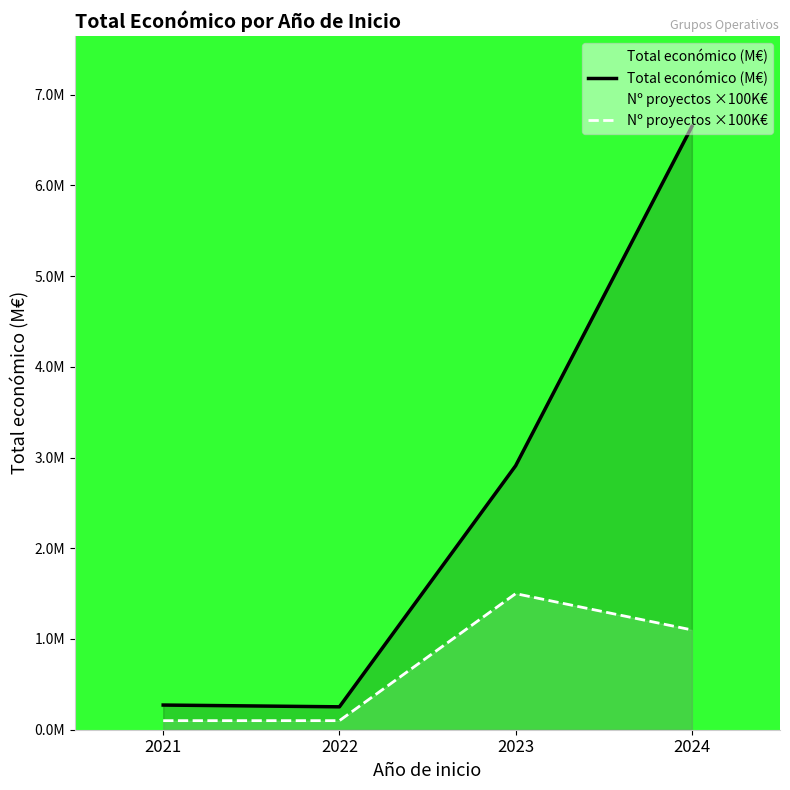

Which label corresponds to the largest value in the chart?

2024